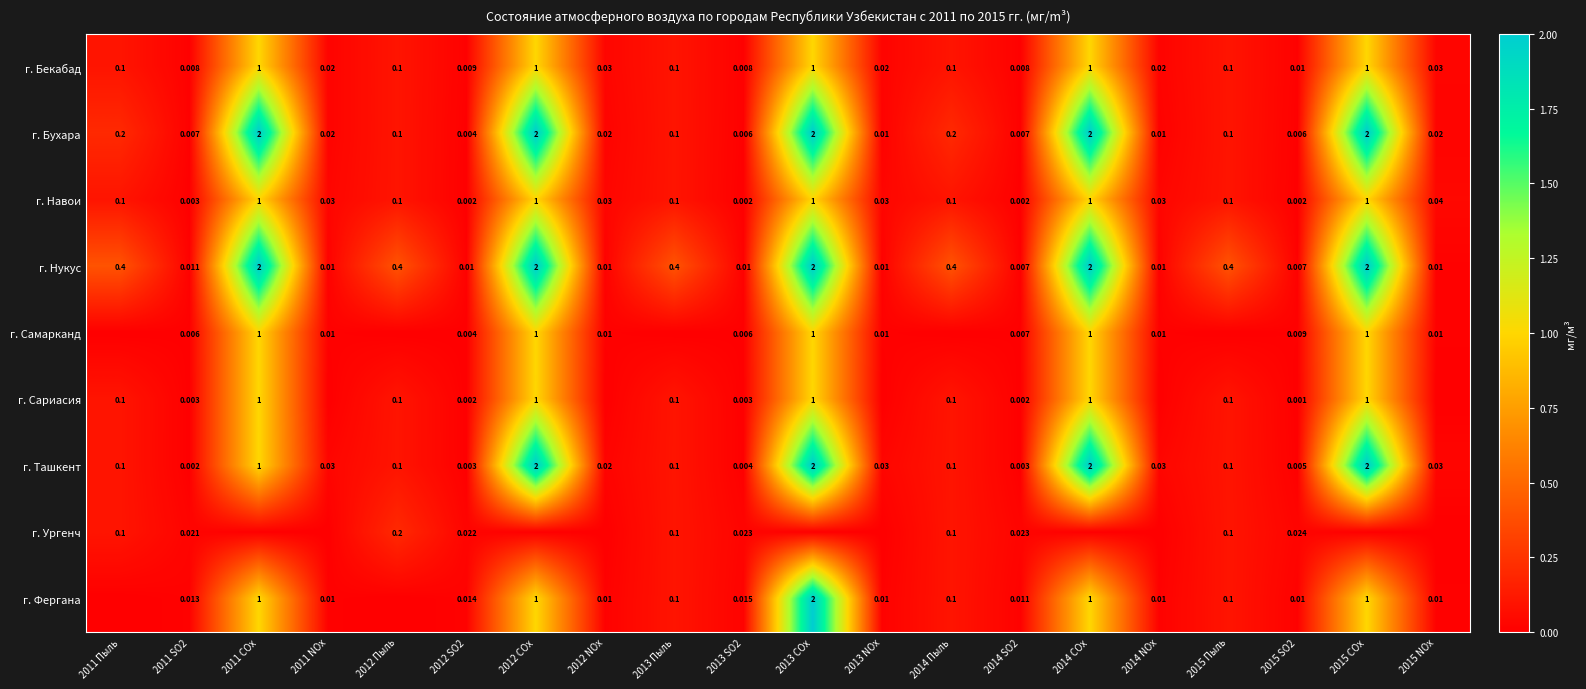

How many series are shown in this chart?

9